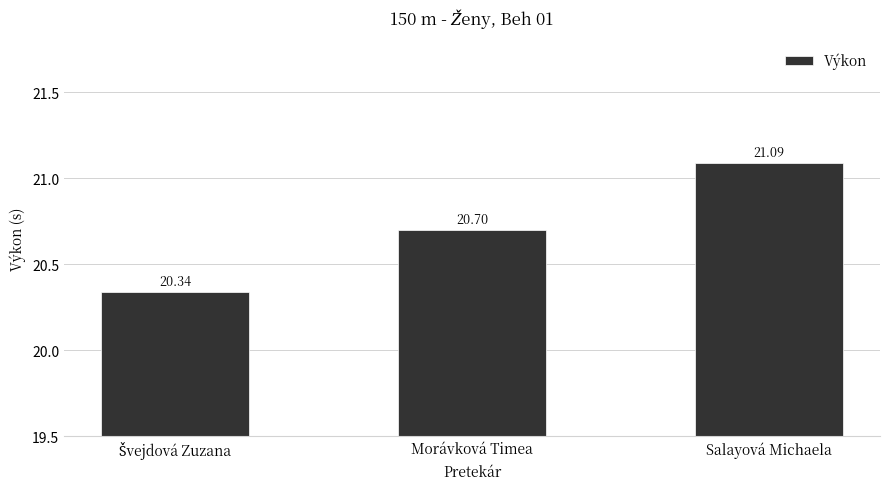

The chart shows a value of 21.1 at Salayová Michaela. True or false?

True